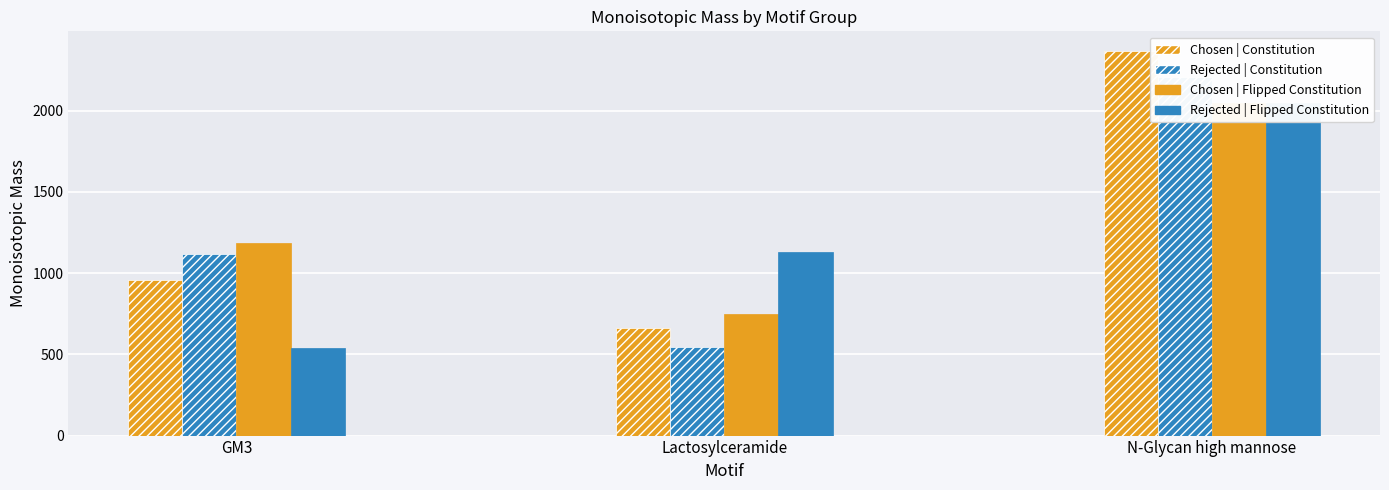

Reading right to left, extract all data points from this chart.

Chosen | Constitution: N-Glycan high mannose=2368.8	Lactosylceramide=663.2	GM3=957.3
Rejected | Constitution: N-Glycan high mannose=2206.8	Lactosylceramide=545.2	GM3=1119.4
Chosen | Flipped Constitution: N-Glycan high mannose=2044.7	Lactosylceramide=750.3	GM3=1187.4
Rejected | Flipped Constitution: N-Glycan high mannose=2044.7	Lactosylceramide=1127.4	GM3=538.1